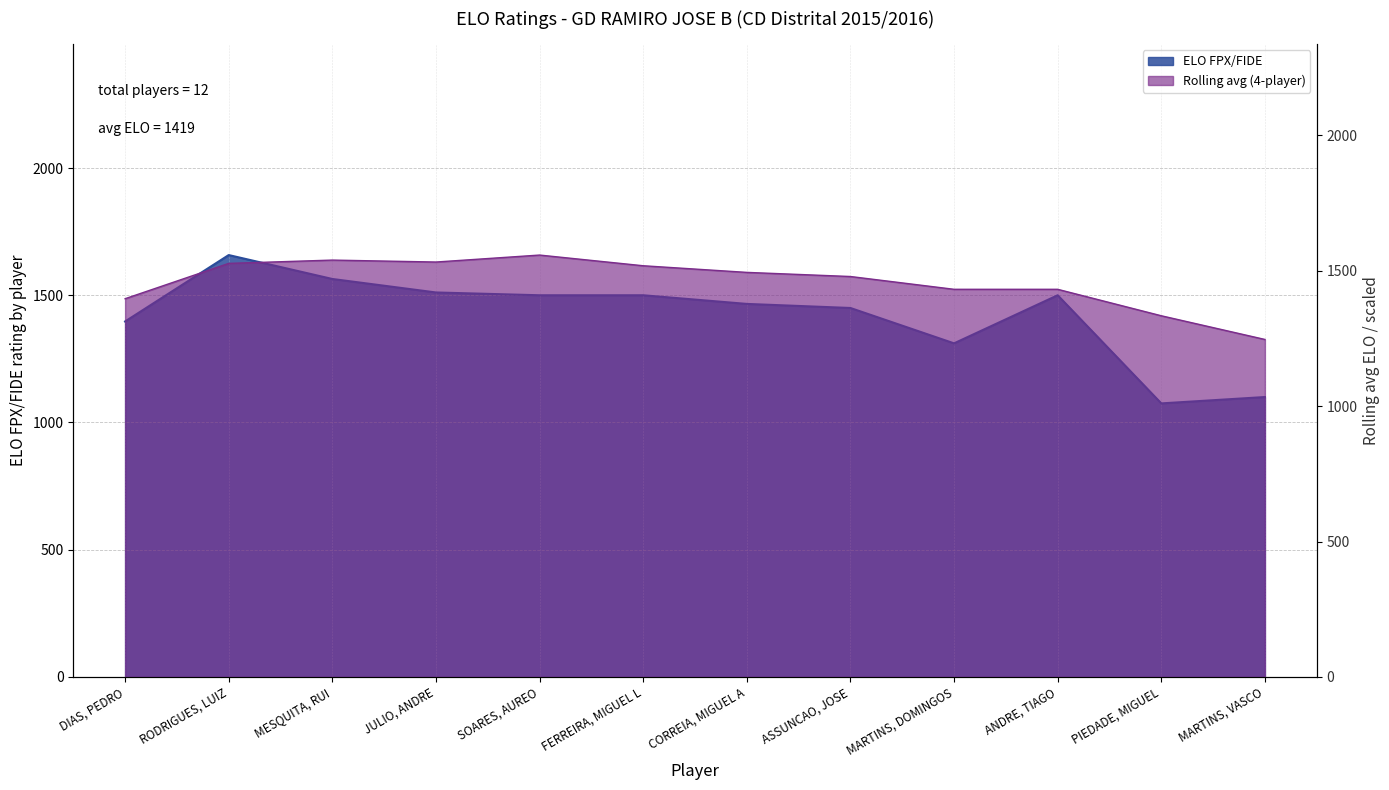

What is the average value?

1419